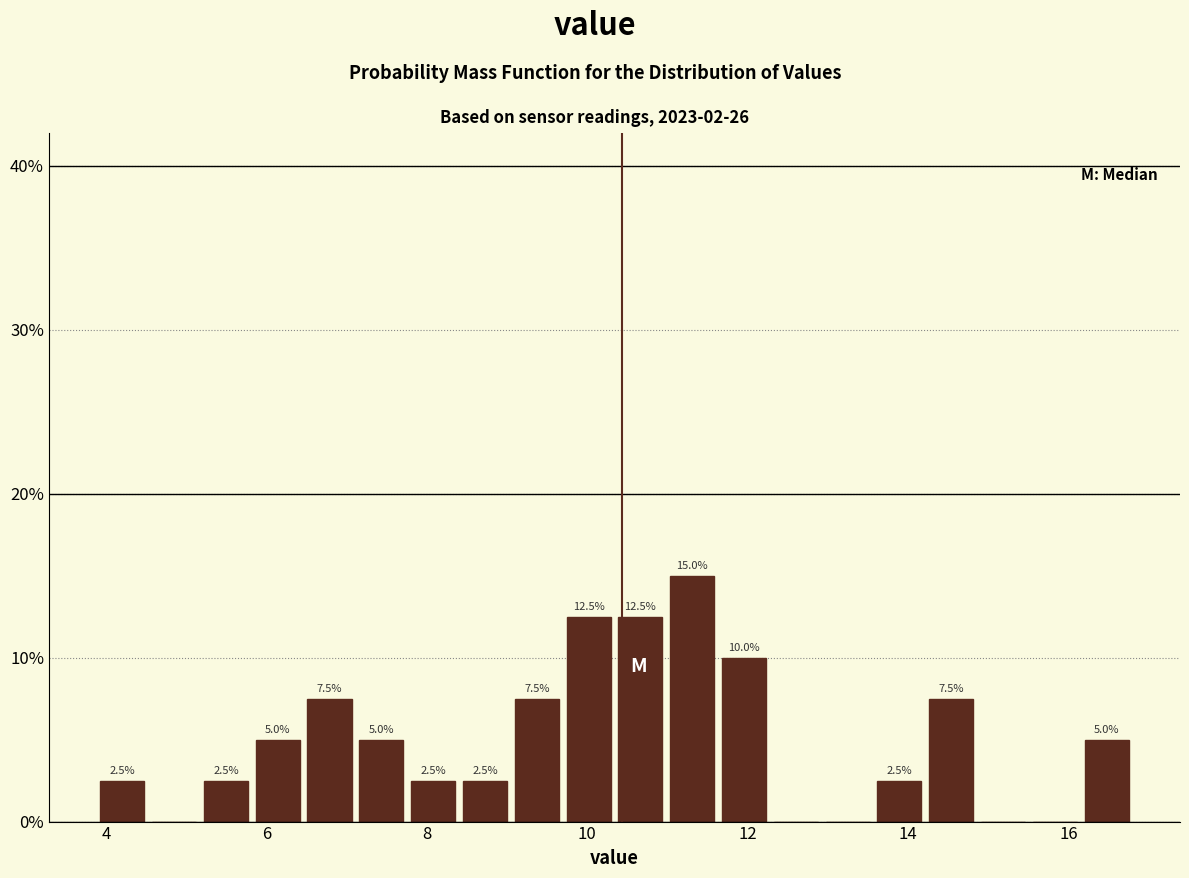

Read against the x-axis, roughly where is the centre of the tallest bar?

11.4